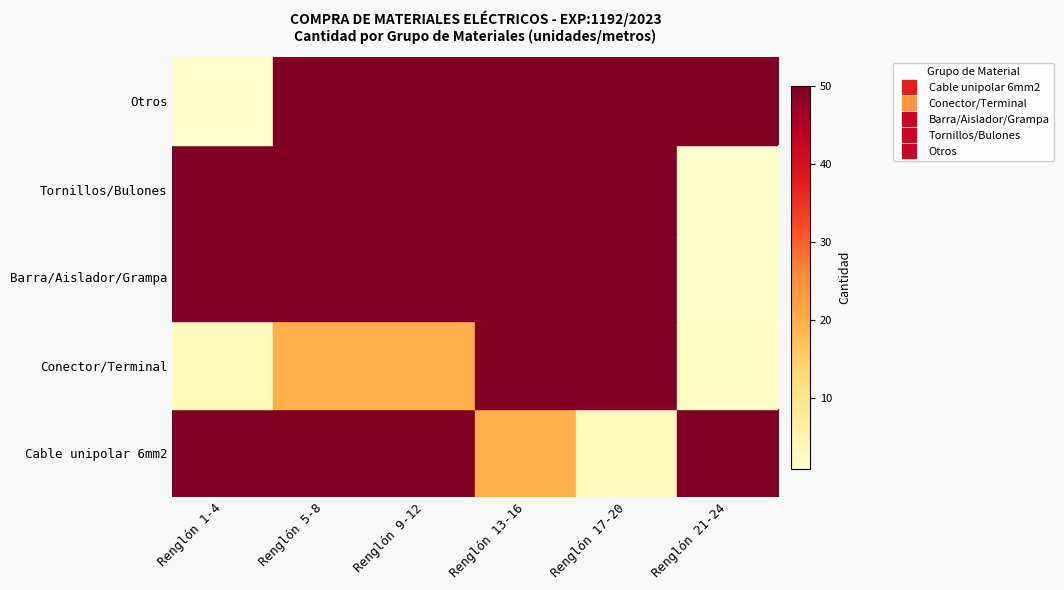

What is the minimum value shown in the chart?

1